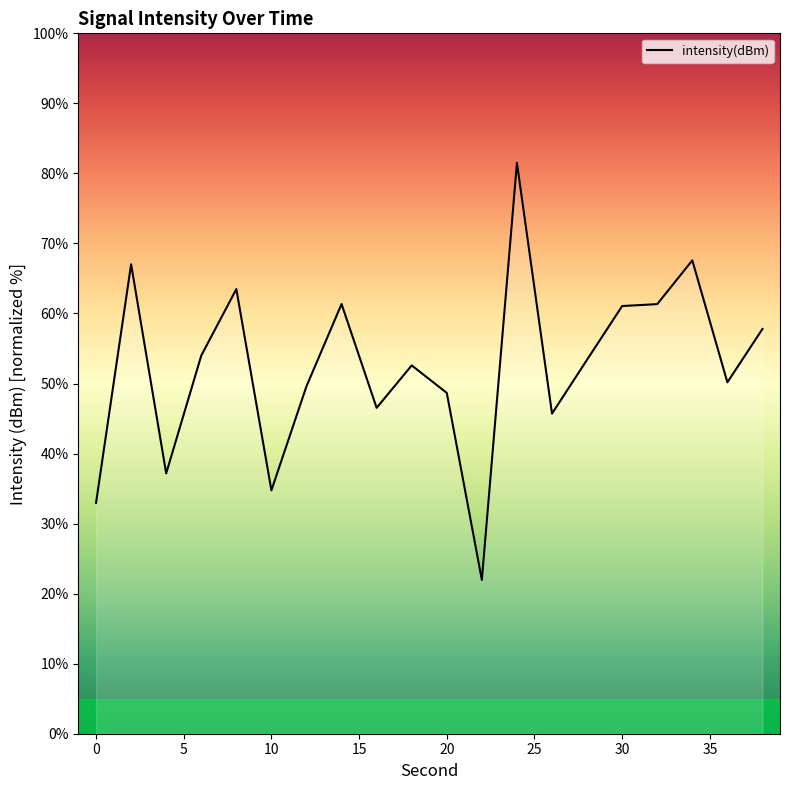

What is the maximum value shown in the chart?

81.5